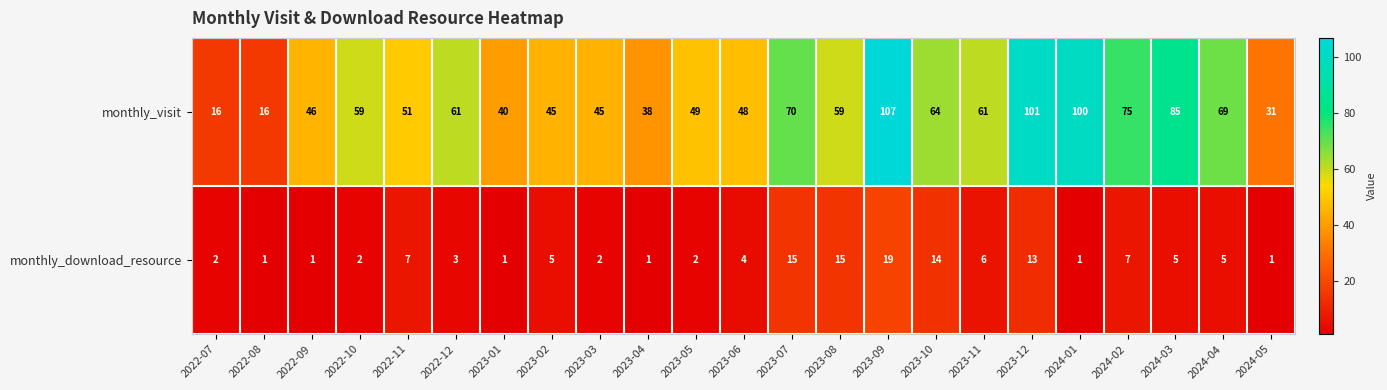

How many data points does each series have?

23